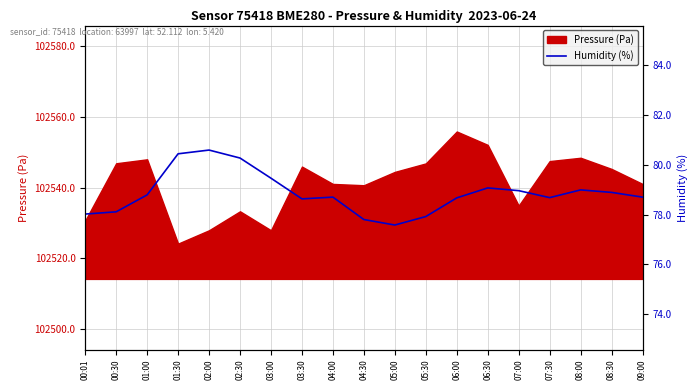

Is it true that Pressure (Pa) equals 166667.5 at 00:30?

False